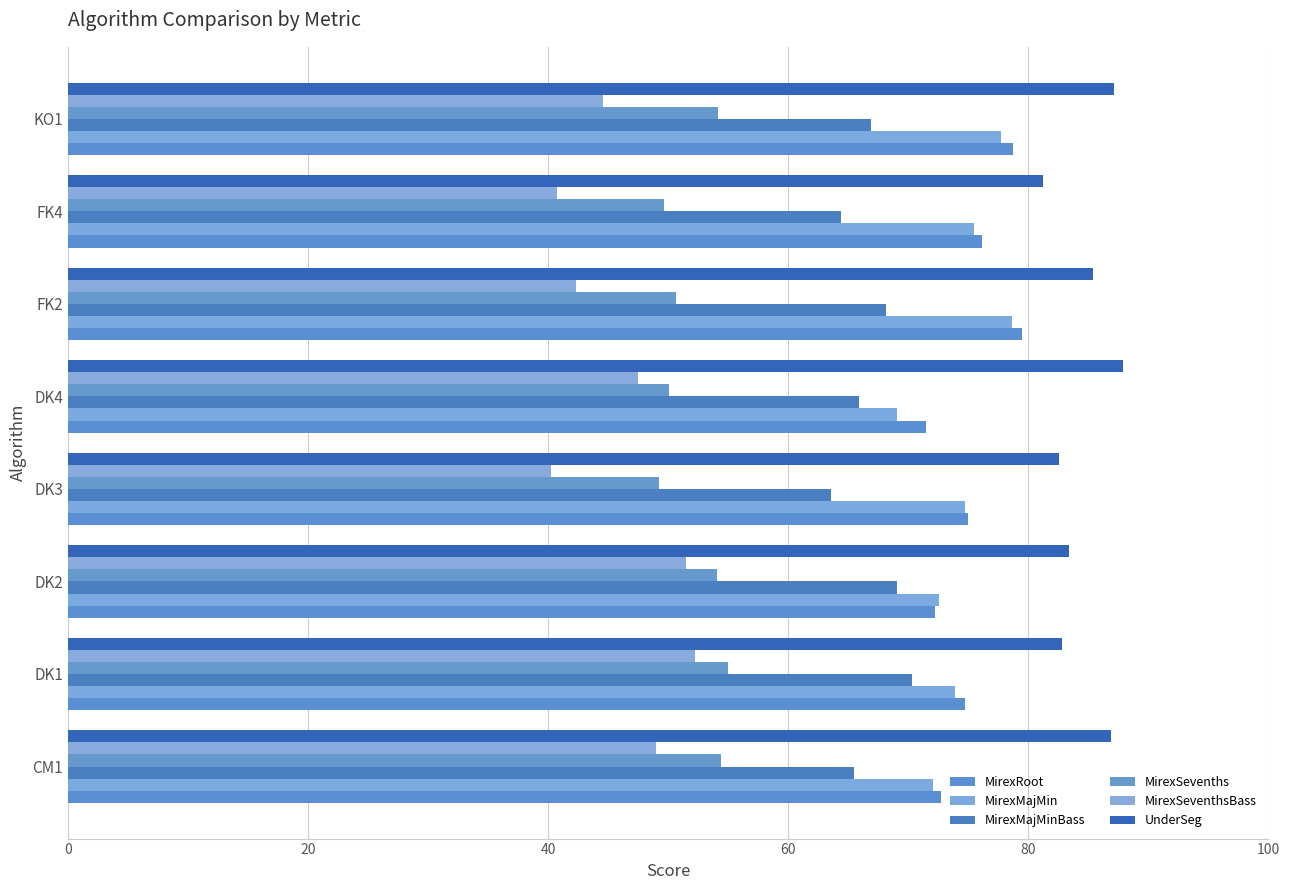

What is the average value of the MirexSevenths series?

52.2